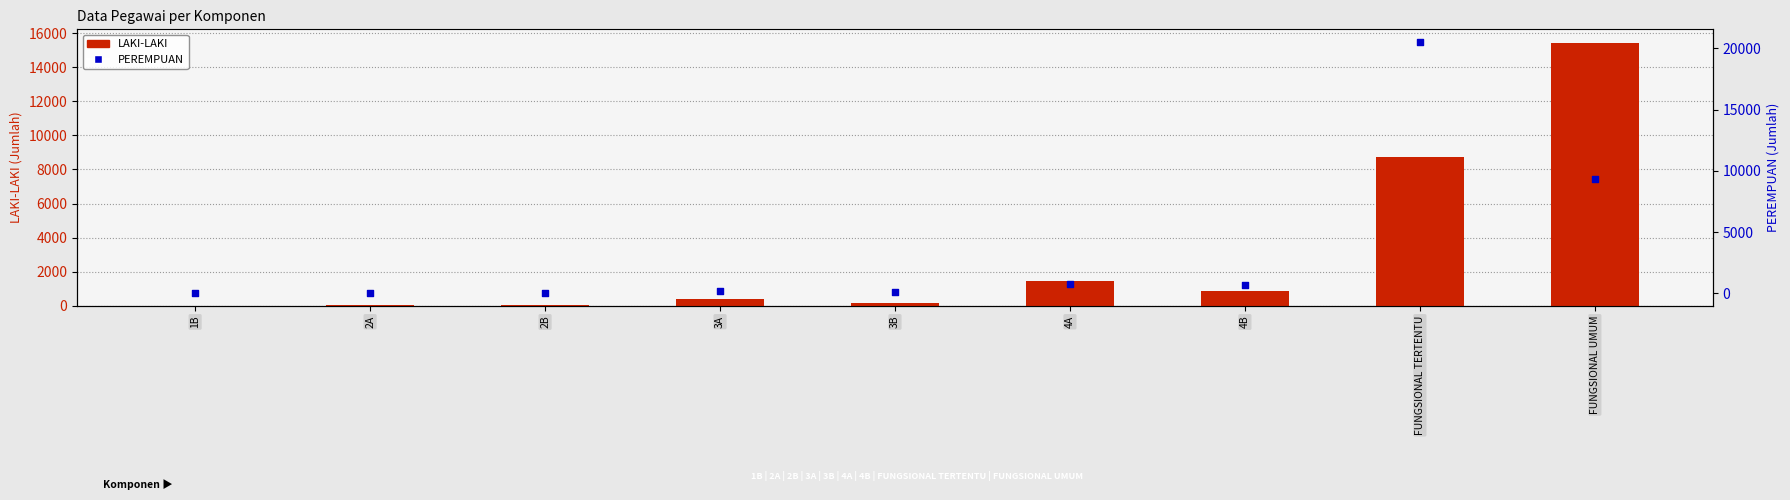

What is the total value across all series at FUNGSIONAL TERTENTU?

29241